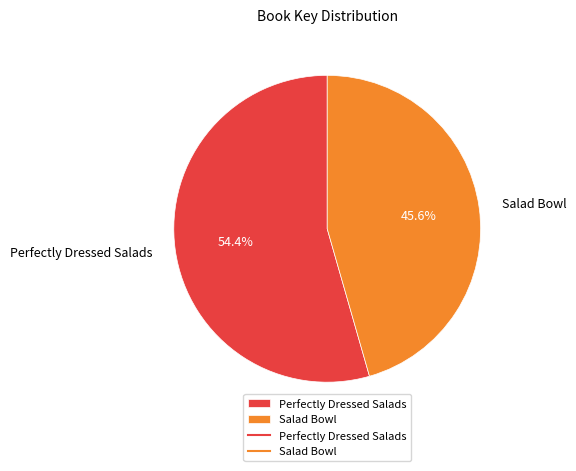

Does any single category account for the majority?

Yes